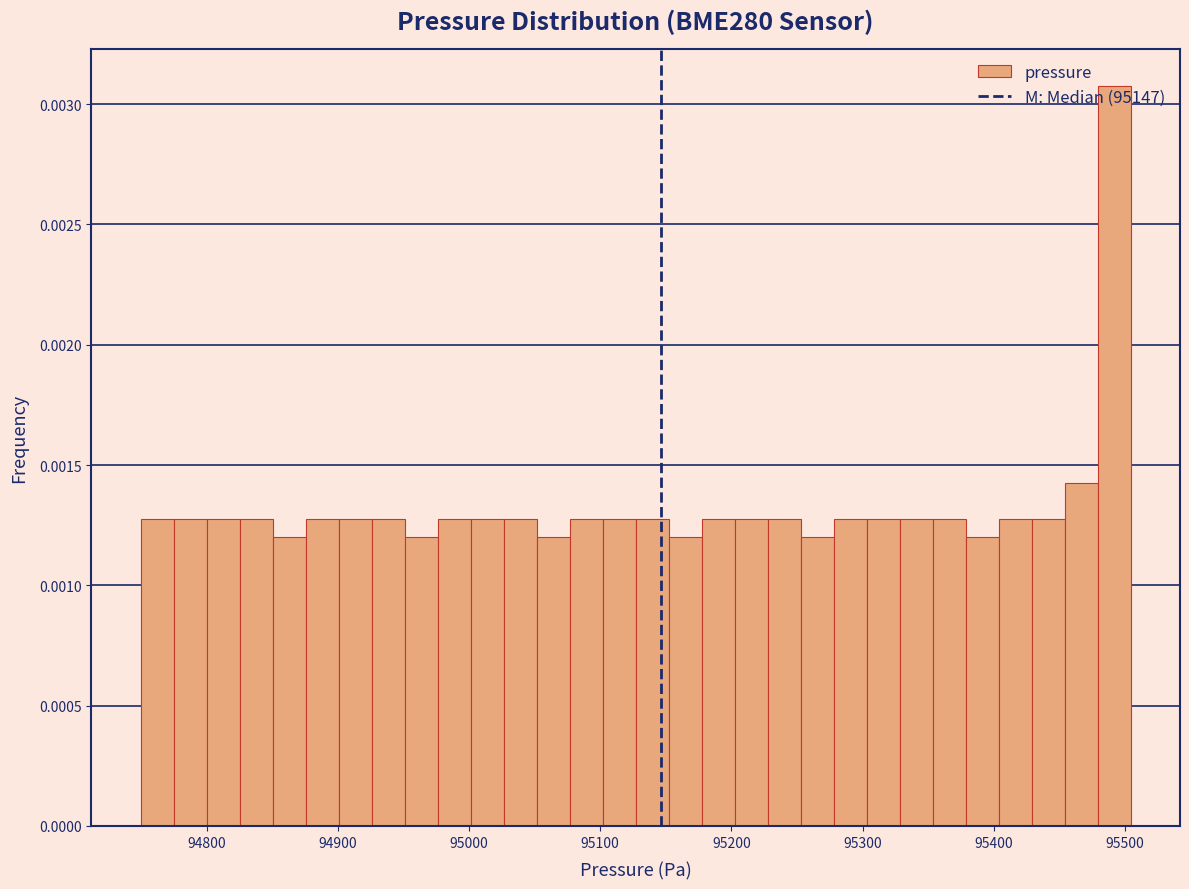

Around what value on the x-axis is the tallest bar? Give the approximate position of its centre, as read against the axis.

95490